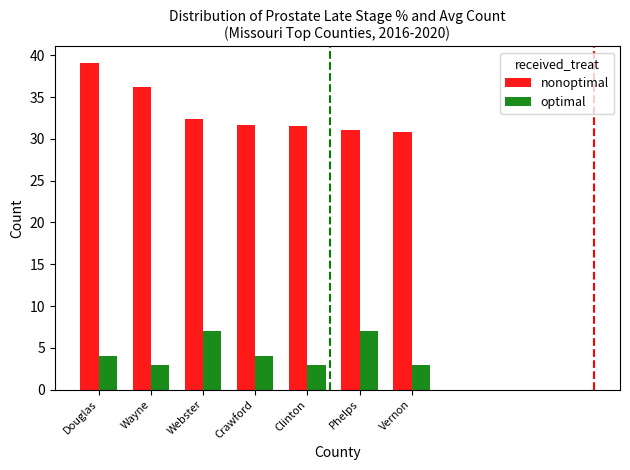

Does the chart contain any negative values?

No